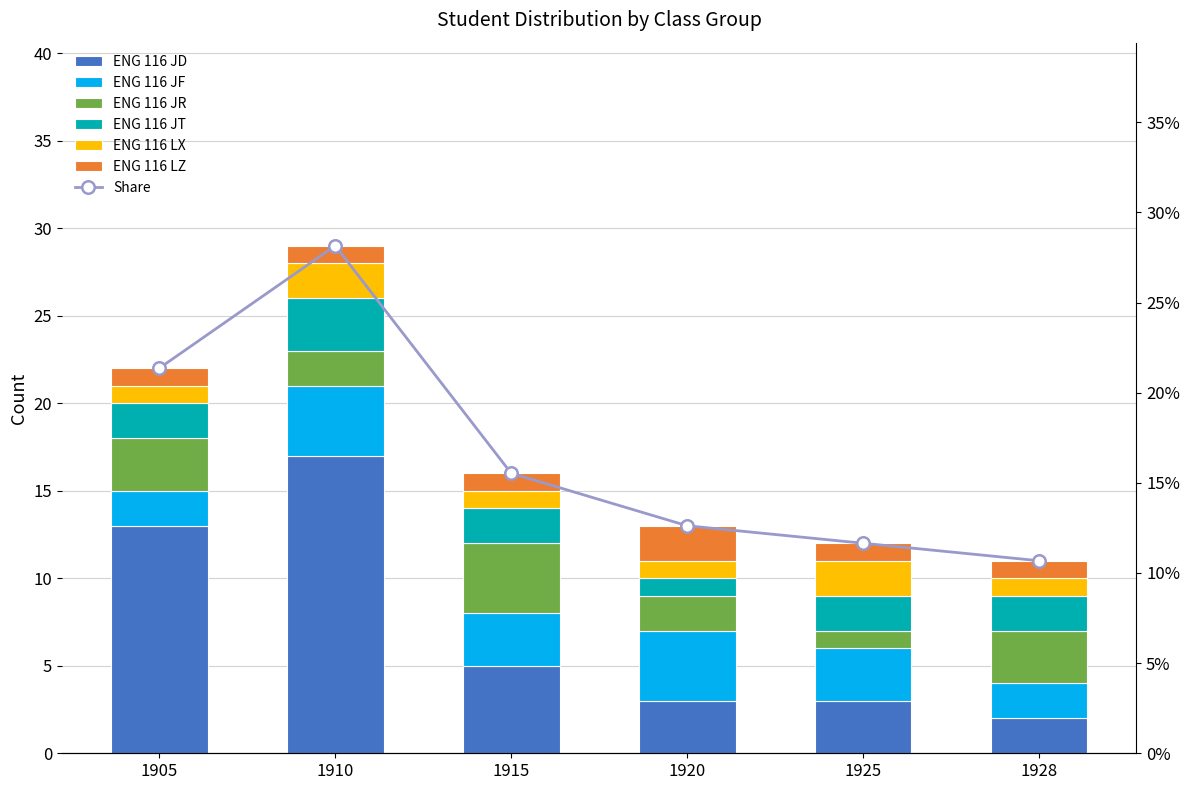

Reading left to right, list all the values displayed in this chart.

ENG 116 JD: 1905=13	1910=17	1915=5	1920=3	1925=3	1928=2
ENG 116 JF: 1905=2	1910=4	1915=3	1920=4	1925=3	1928=2
ENG 116 JR: 1905=3	1910=2	1915=4	1920=2	1925=1	1928=3
ENG 116 JT: 1905=2	1910=3	1915=2	1920=1	1925=2	1928=2
ENG 116 LX: 1905=1	1910=2	1915=1	1920=1	1925=2	1928=1
ENG 116 LZ: 1905=1	1910=1	1915=1	1920=2	1925=1	1928=1